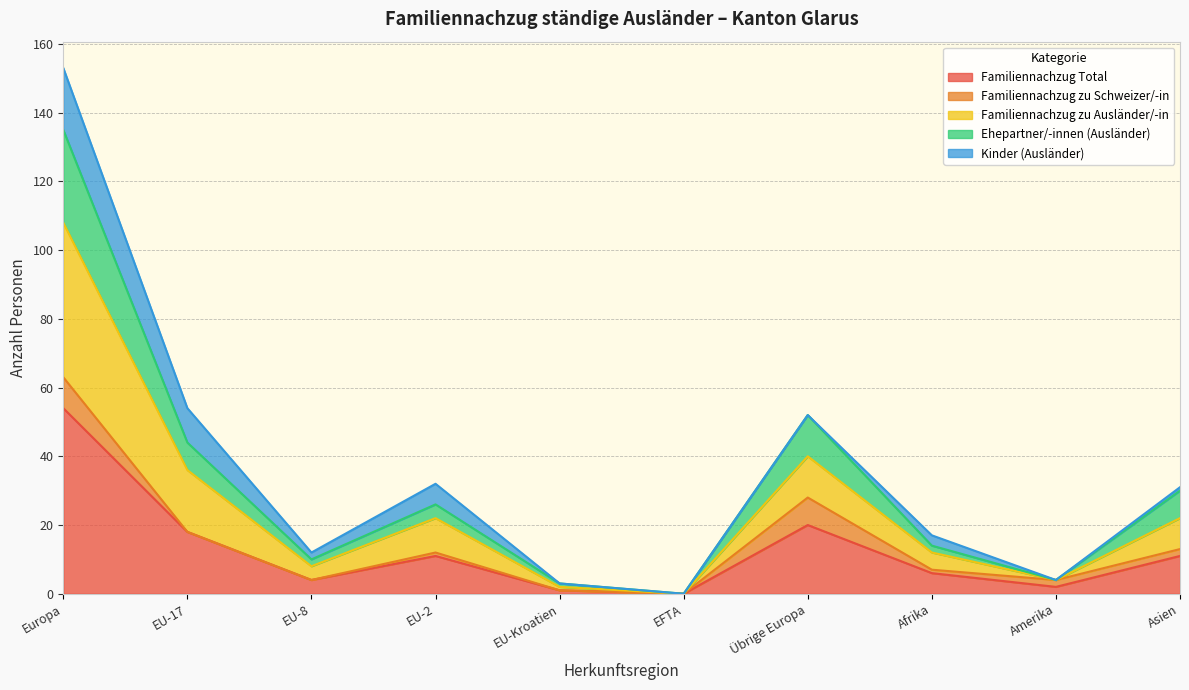

What is the maximum value shown in the chart?

153